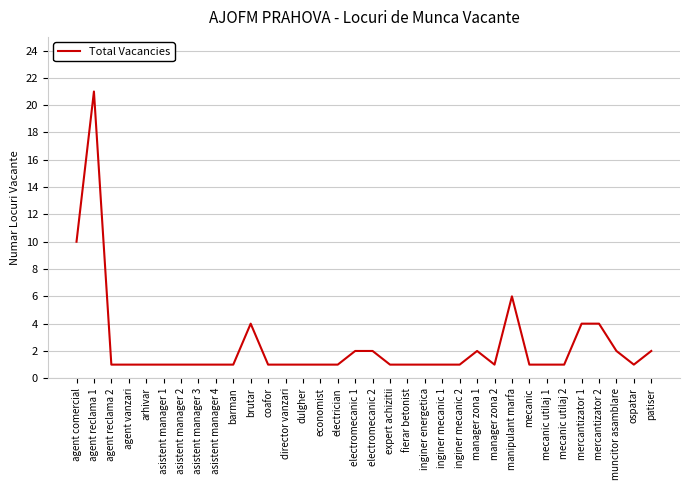

Reading right to left, transcribe all the data shown in this chart.

patiser=2	ospatar=1	muncitor asamblare=2	mercantizator 2=4	mercantizator 1=4	mecanic utilaj 2=1	mecanic utilaj 1=1	mecanic=1	manipulant marfa=6	manager zona 2=1	manager zona 1=2	inginer mecanic 2=1	inginer mecanic 1=1	inginer energetica=1	fierar betonist=1	expert achizitii=1	electromecanic 2=2	electromecanic 1=2	electrician=1	economist=1	dulgher=1	director vanzari=1	coafor=1	brutar=4	barman=1	asistent manager 4=1	asistent manager 3=1	asistent manager 2=1	asistent manager 1=1	arhivar=1	agent vanzari=1	agent reclama 2=1	agent reclama 1=21	agent comercial=10